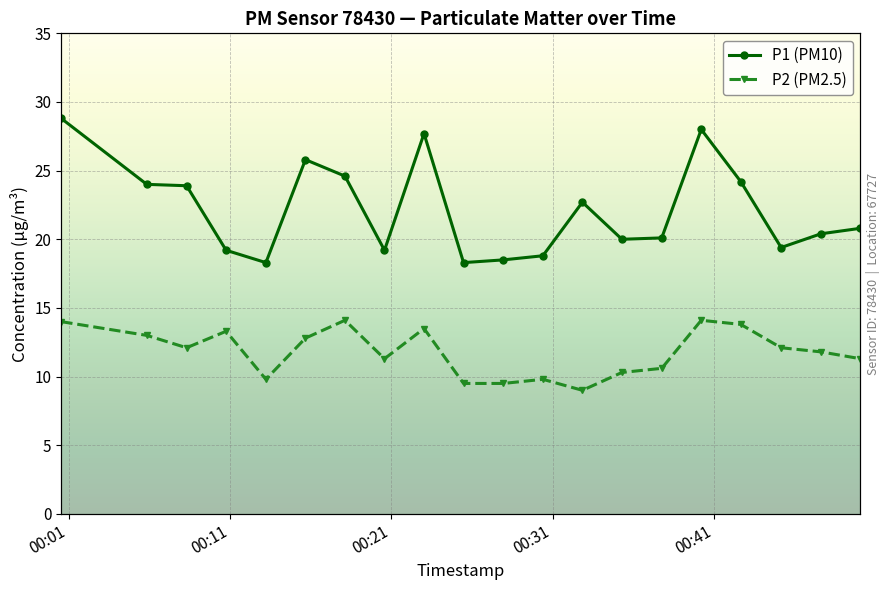

True or false: P2 (PM2.5) and P1 (PM10) cross at least once.

False